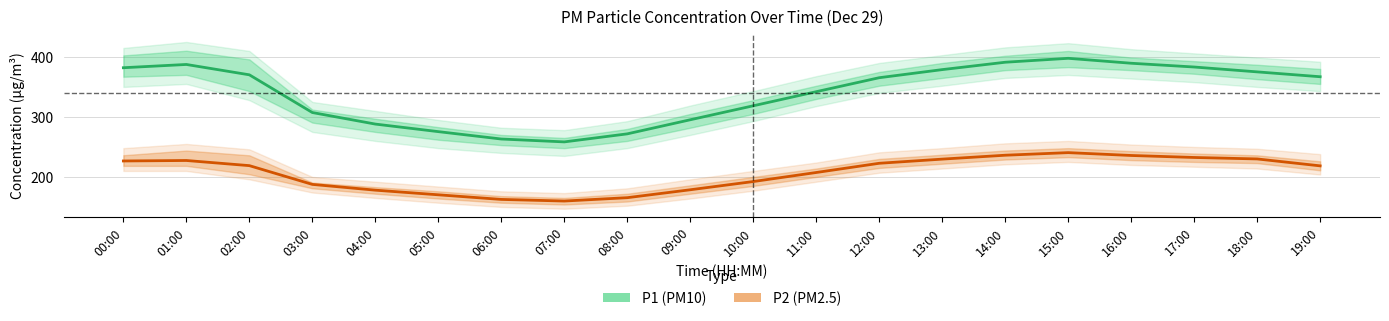

Rank the categories by P1 (PM10) value from highest to lowest.

15:00, 14:00, 16:00, 01:00, 17:00, 00:00, 13:00, 18:00, 02:00, 19:00, 12:00, 11:00, 10:00, 03:00, 09:00, 04:00, 05:00, 08:00, 06:00, 07:00